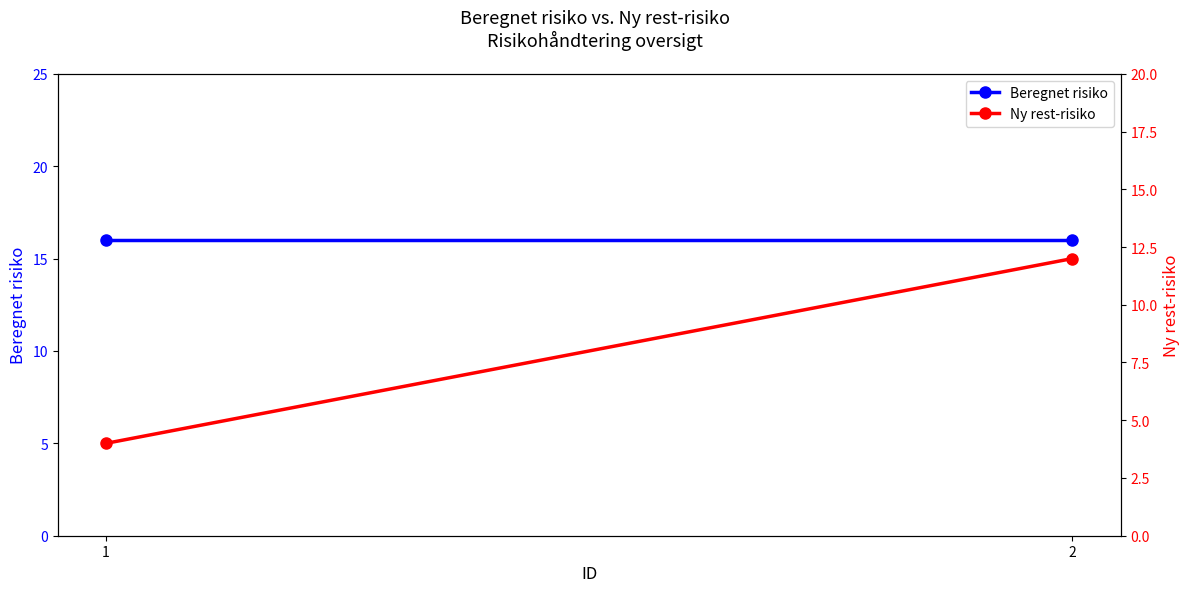

What is the maximum value shown in the chart?

16